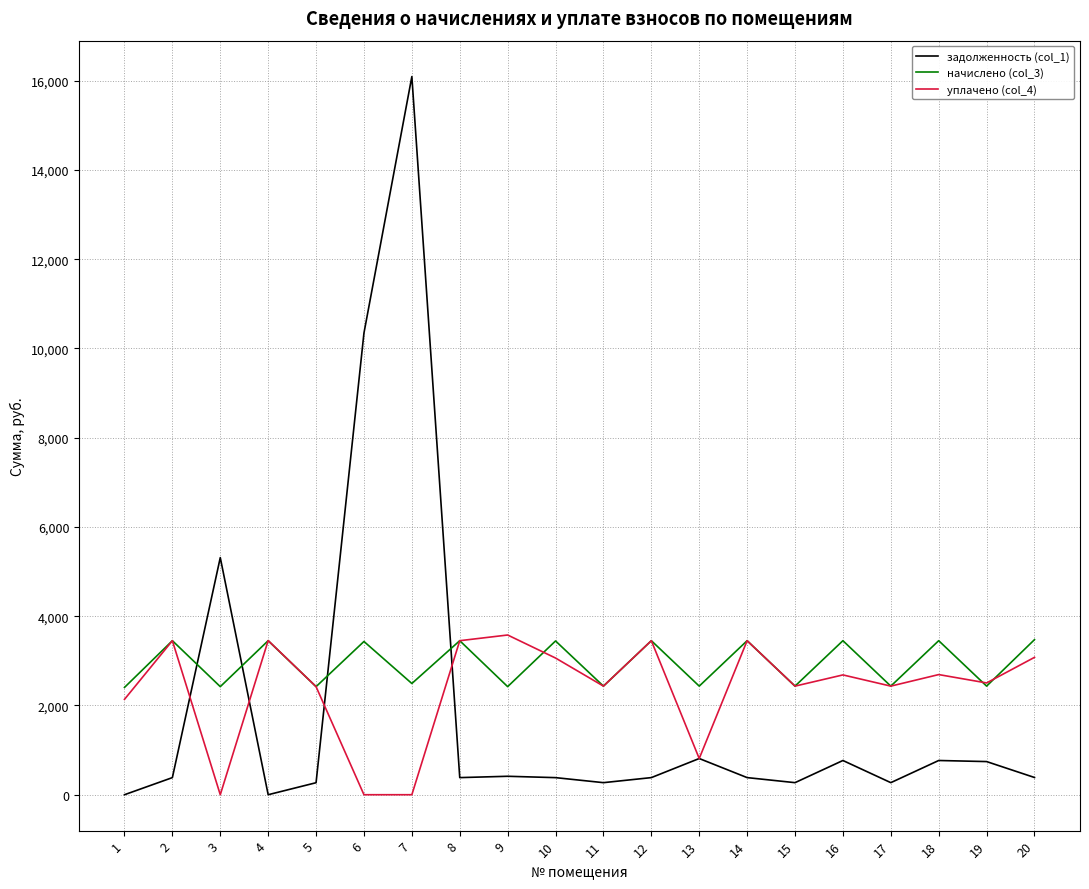

At which label does начислено (col_3) first exceed 3433?

2